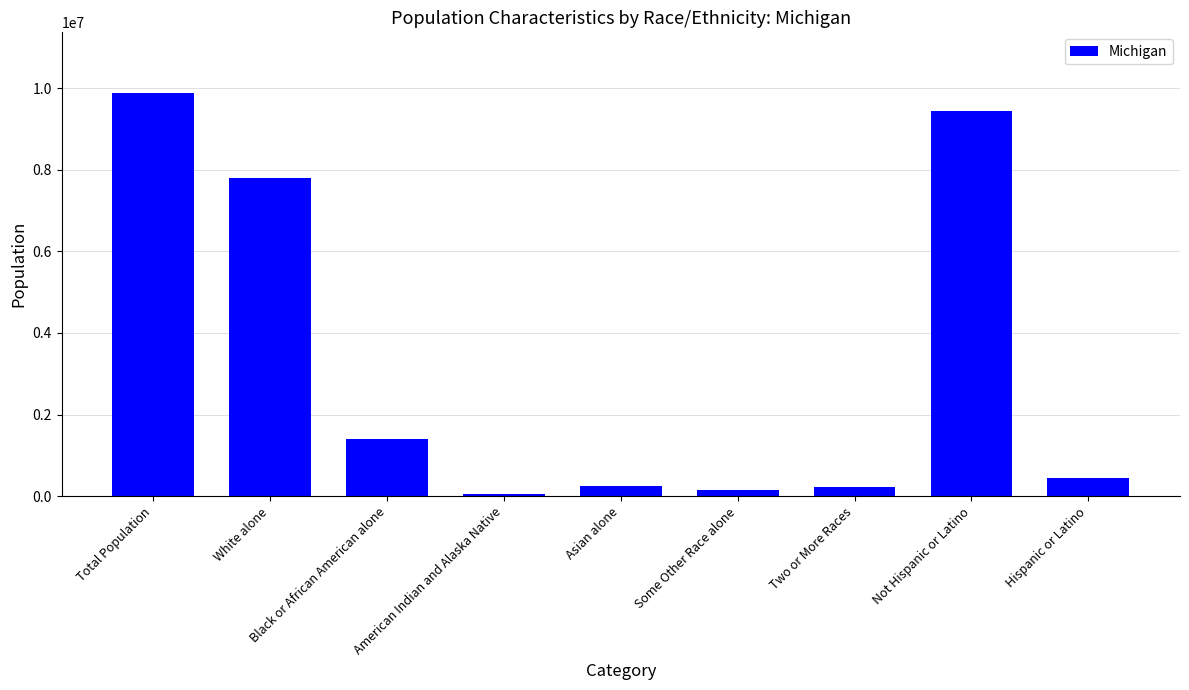

How many bars are there in total?

9